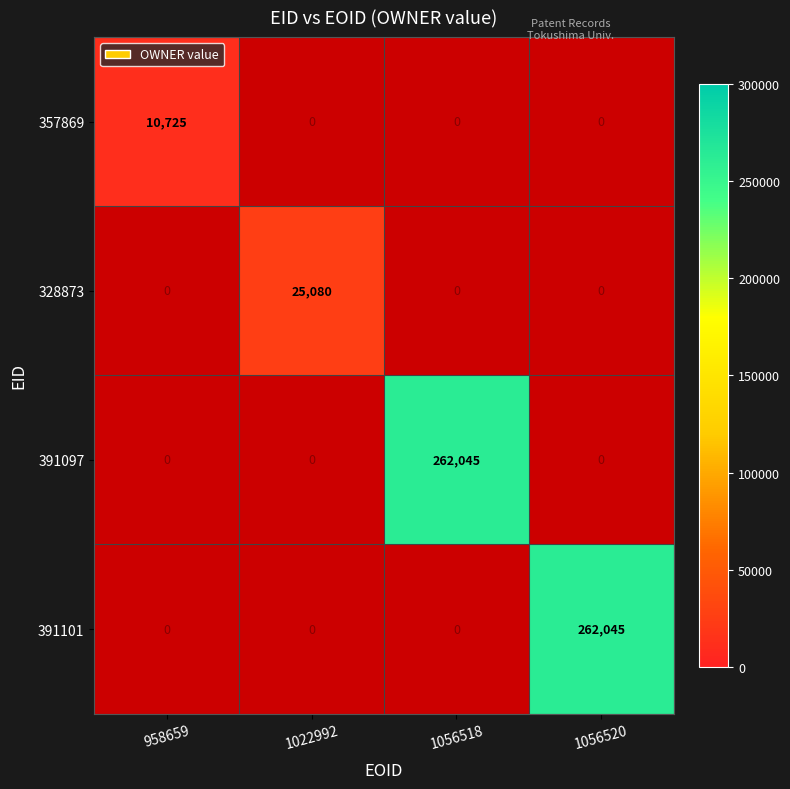

The 391101 series shows 262045 at 1056520. True or false?

True